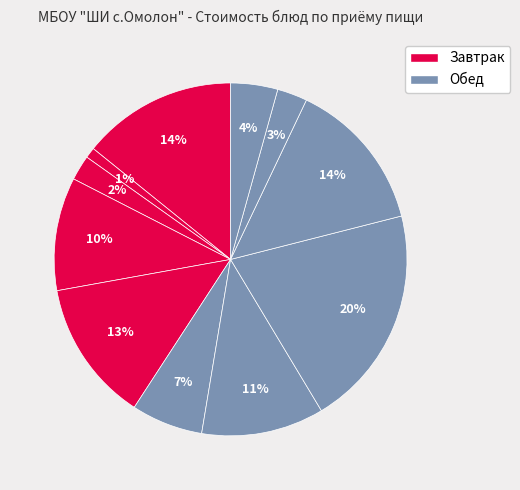

Rank the categories by value from lowest to highest.

Чай с сахаром, Хлеб (завтрак), Хлеб (обед), Кисель из джема, Винегрет овощной, Сыр (порциями), Суп картофельный, Фрукты, Капуста тушеная, Омлет, Котлеты из птицы